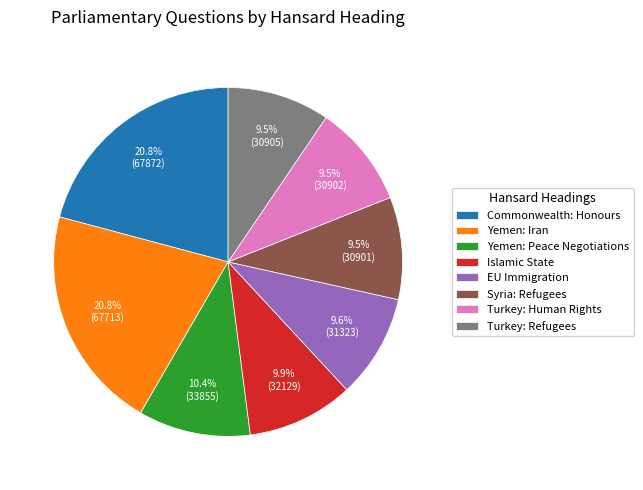

Approximately how many times larger is the value at Turkey: Refugees compared to EU Immigration?

1.0